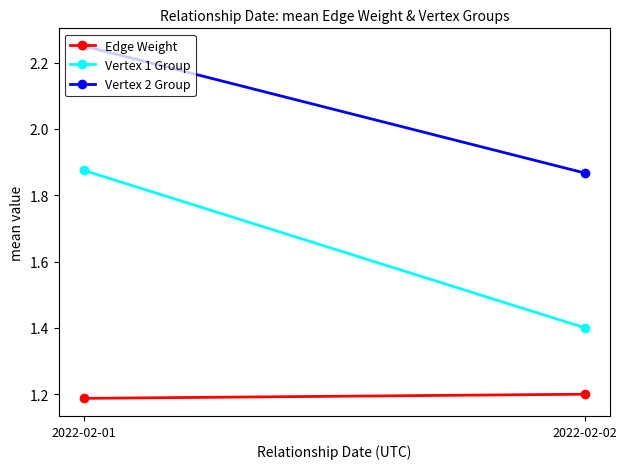

Which has a higher value, 2022-02-01 or 2022-02-02?

2022-02-02